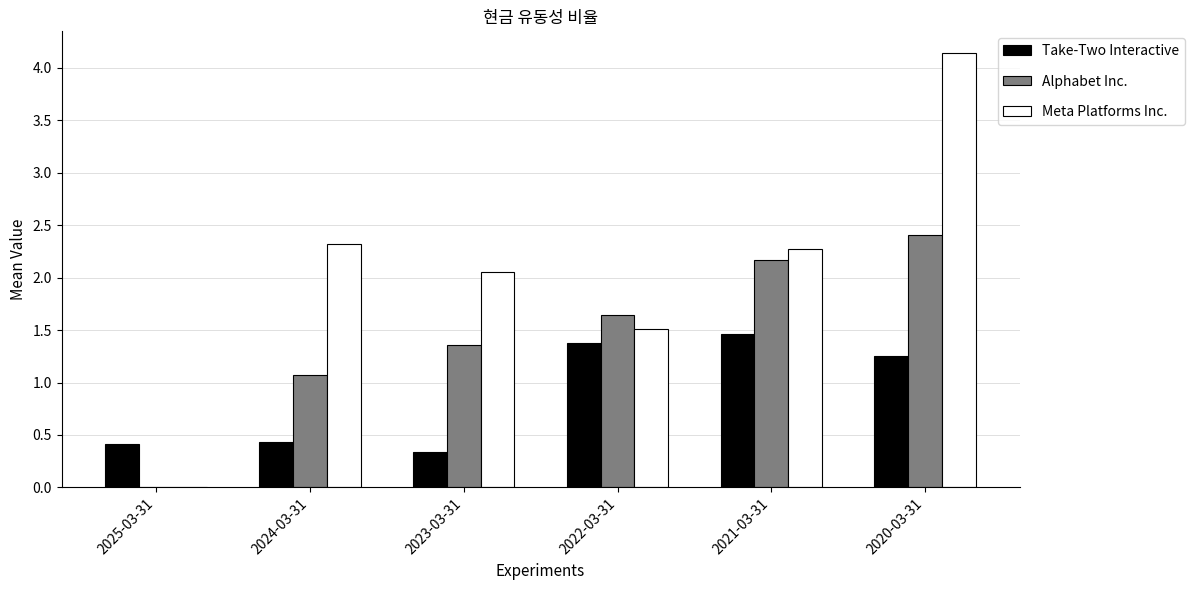

What is the sum of all Meta Platforms Inc. values?

12.3